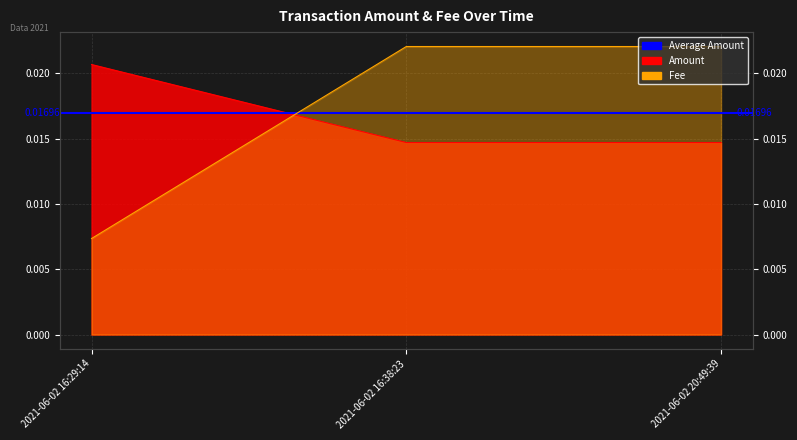

Which series has the largest total across all categories?

Fee